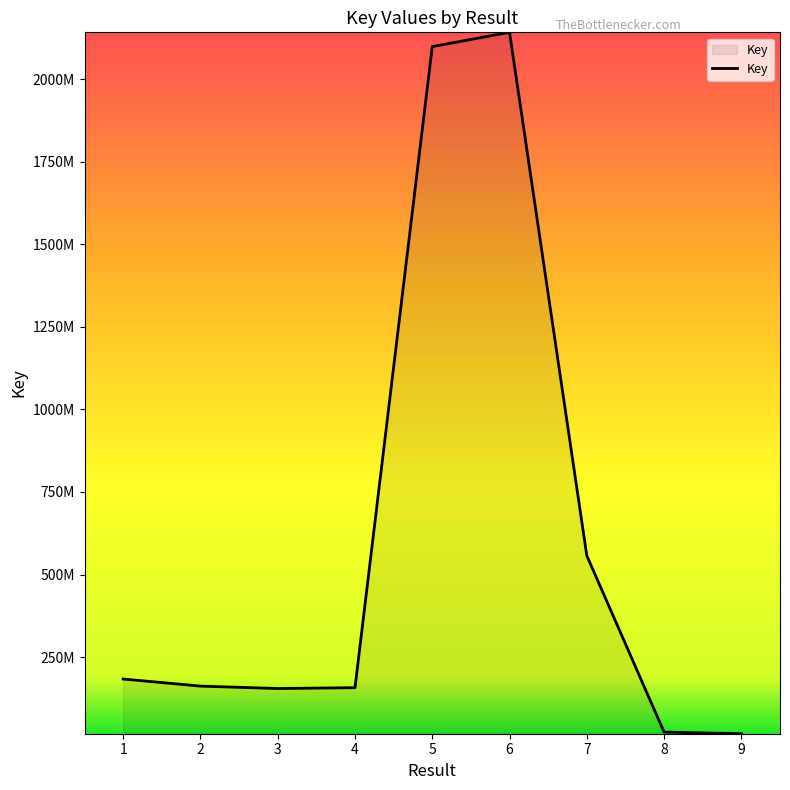

Reading right to left, what are all the values shown in this chart?

18338821	23267891	557261224	2141308929	2098351064	157671377	155117210	162437823	183889165